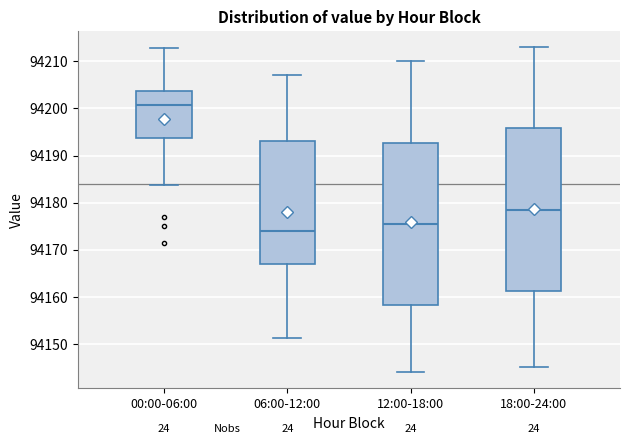

Reading left to right, read every box against the y-axis: the position of its median line, the range the box covers, and the ends of its whiskers. The values are not printed on the chart, so give them approximately, as read against the axis.

00:00-06:00: median 94201, box 94194 to 94204, whiskers 94184 to 94213
06:00-12:00: median 94174, box 94167 to 94193, whiskers 94151 to 94207
12:00-18:00: median 94176, box 94158 to 94193, whiskers 94144 to 94210
18:00-24:00: median 94179, box 94161 to 94196, whiskers 94145 to 94213